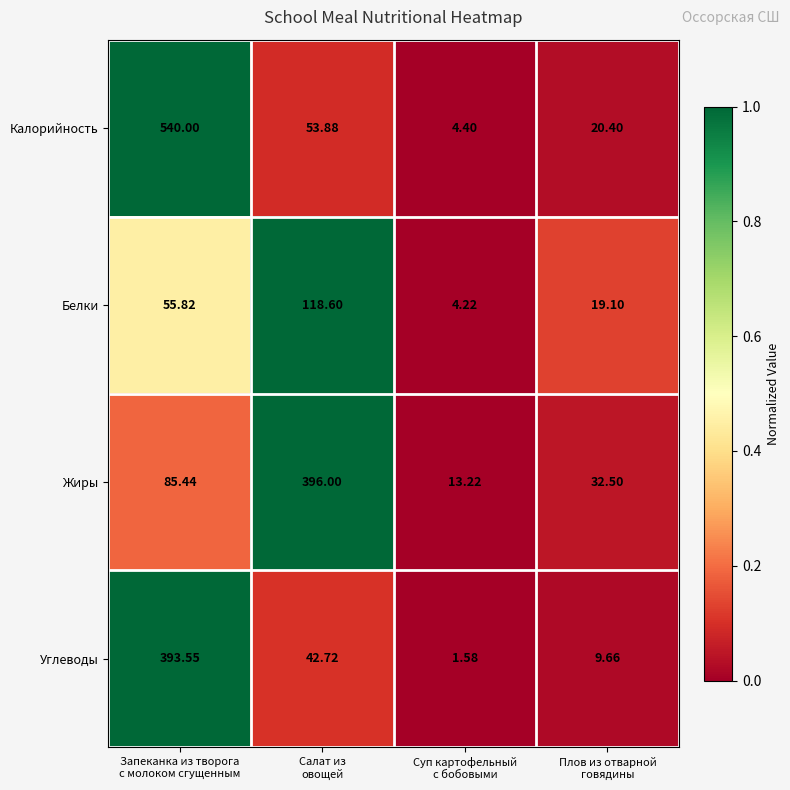

List the series in order of their peak value, lowest first.

Белки, Углеводы, Жиры, Калорийность